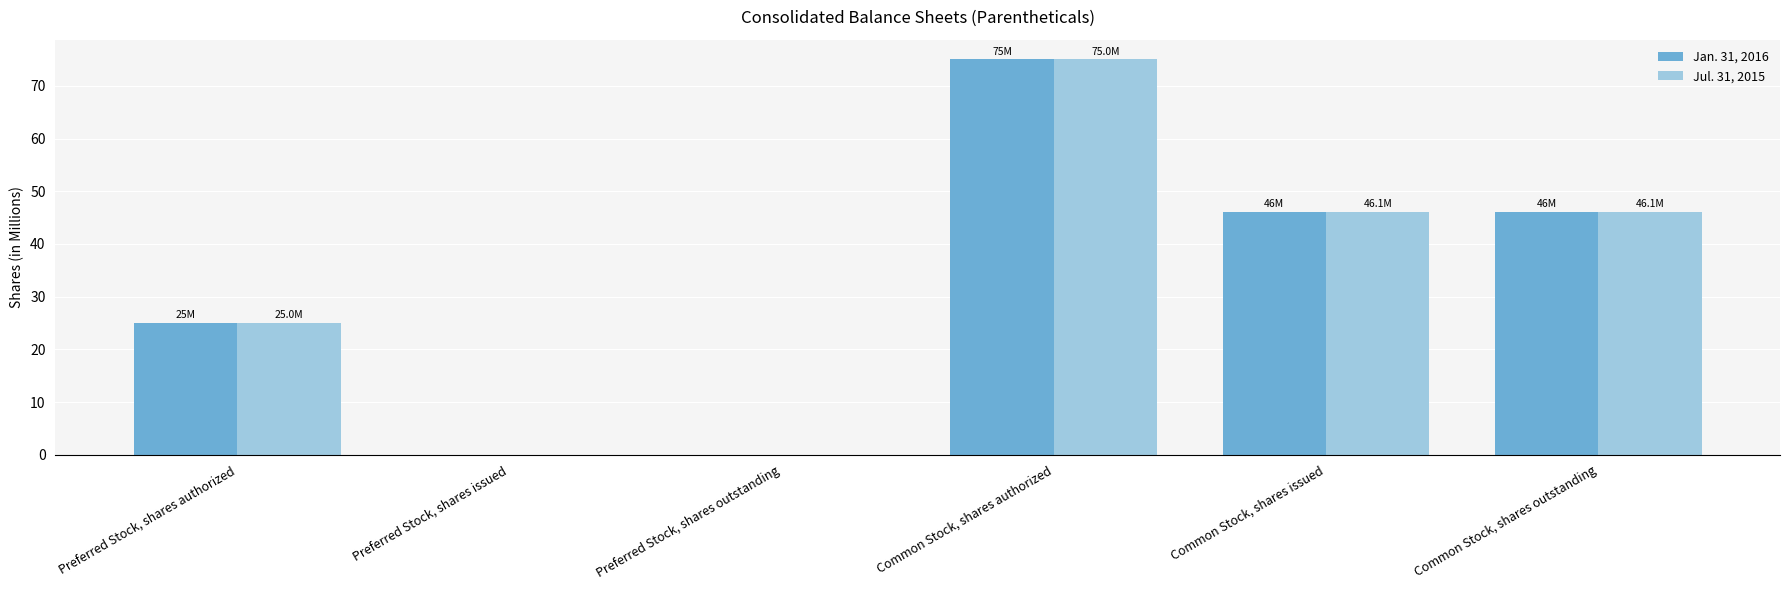

Which category has the highest value across all series?

Common Stock, shares authorized